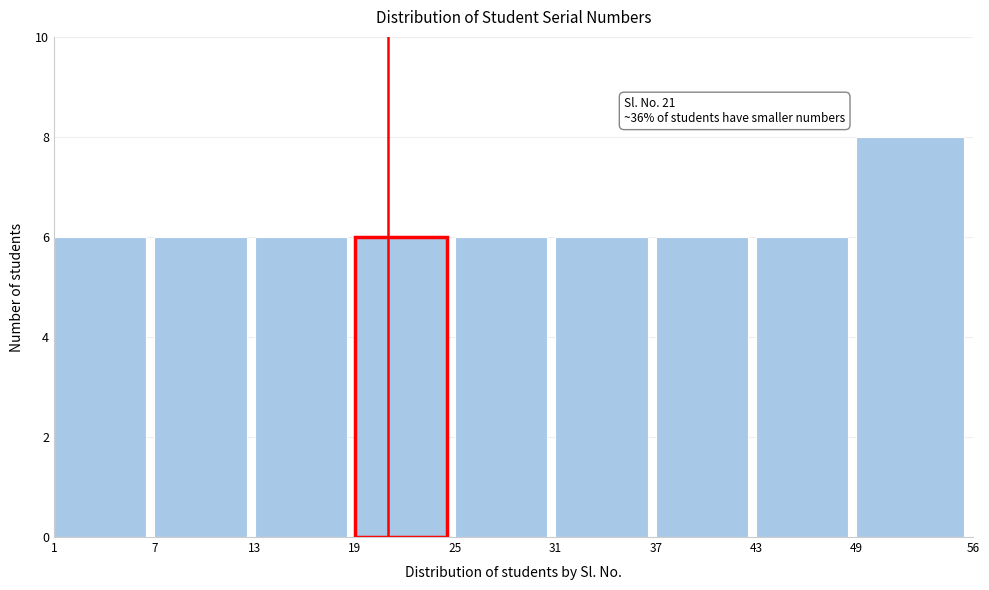

Over which range of the x-axis is the bar tallest?

49 to 56